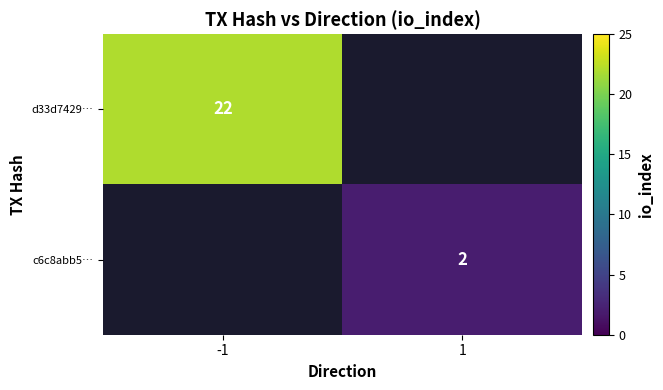

True or false: c6c8abb5… has a value of 1 at 1.

False